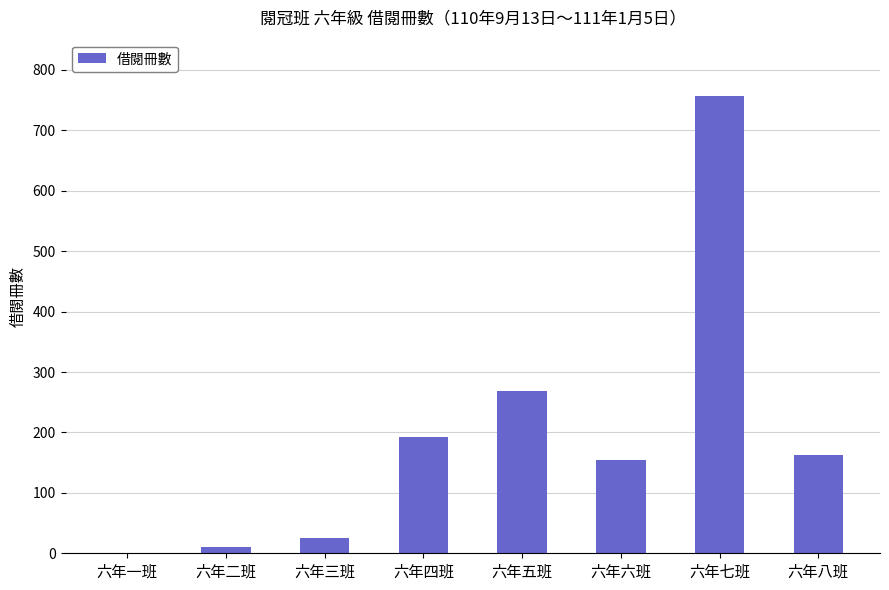

What value does the data have at 六年五班, to the nearest 50?

250